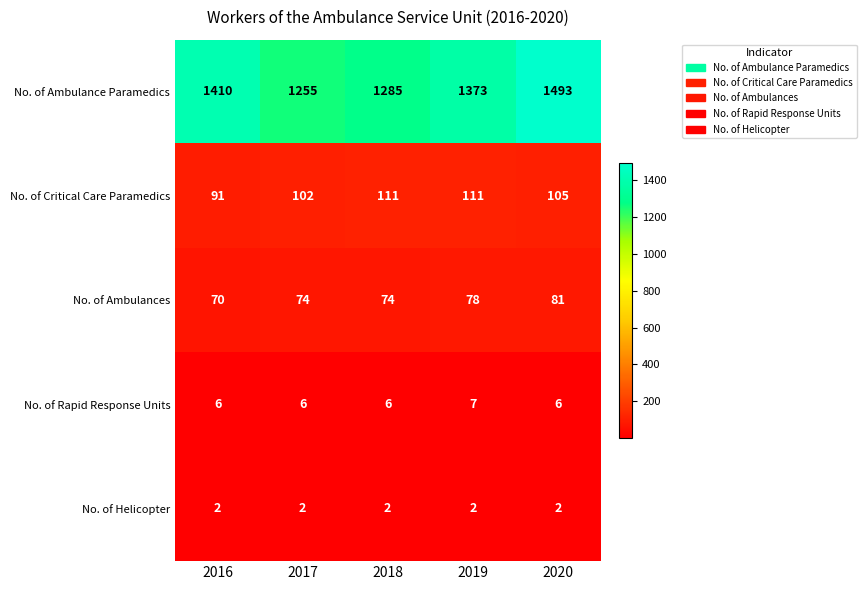

Which category has the highest value across all series?

2020